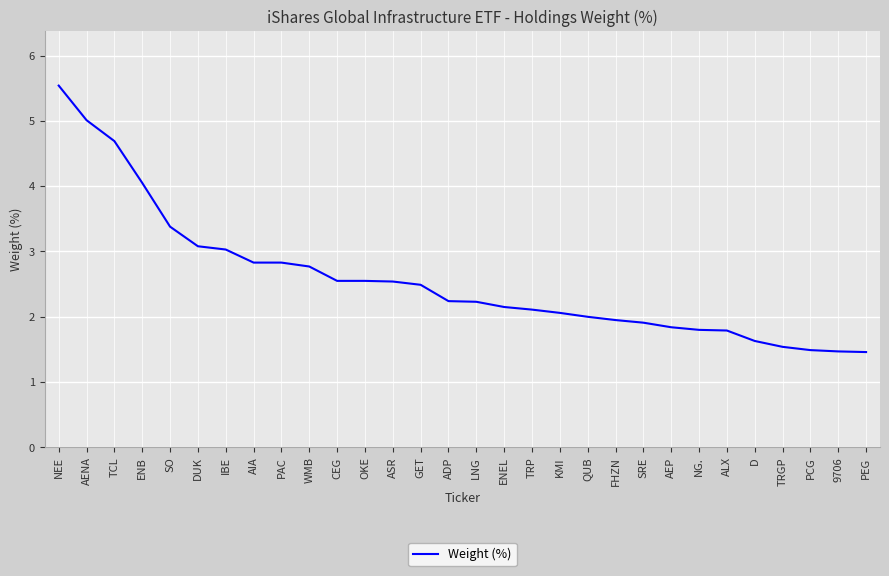

What is the approximate value at IBE?

3.0